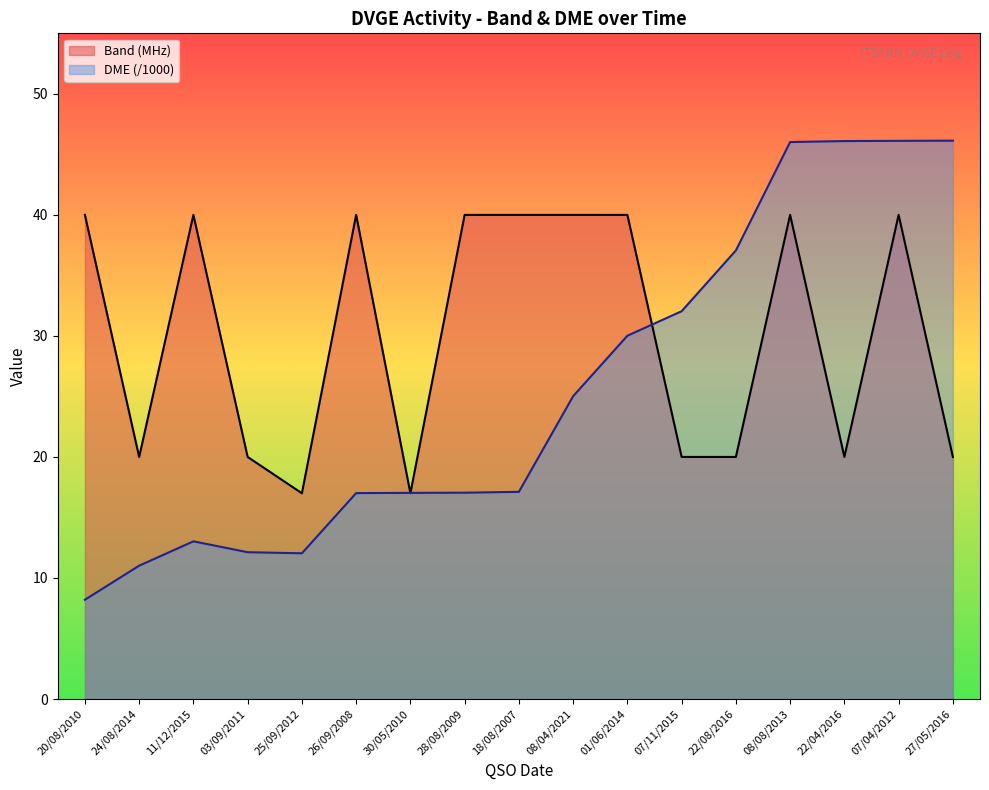

How many lines are shown in the chart?

2